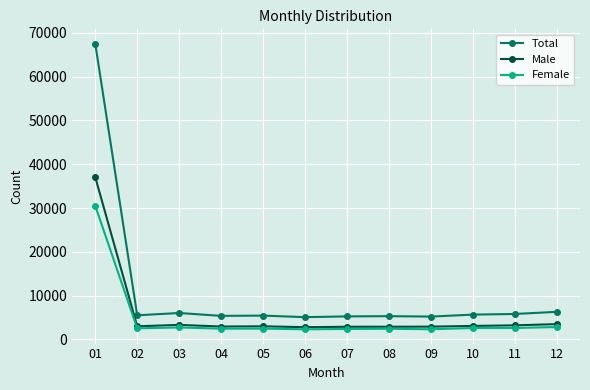

True or false: Total and Male intersect in this chart.

False